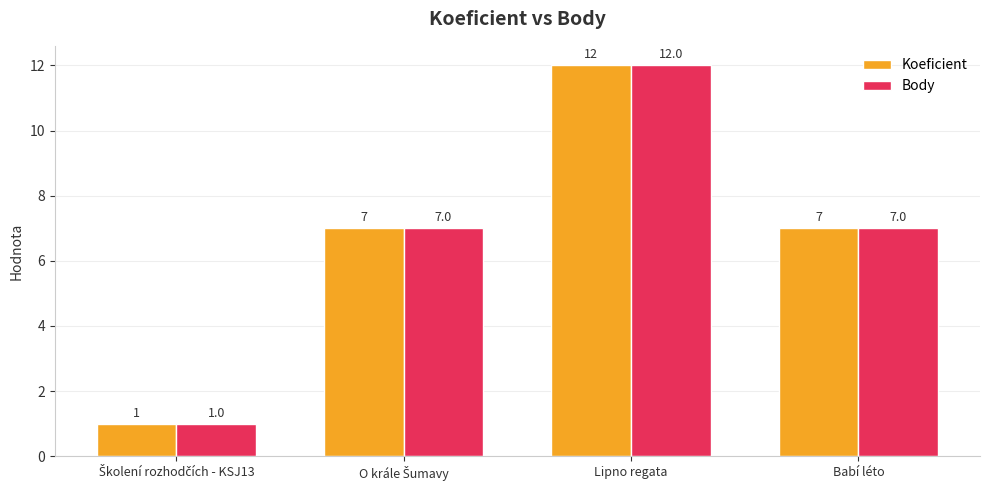

How many bars are there in total?

8